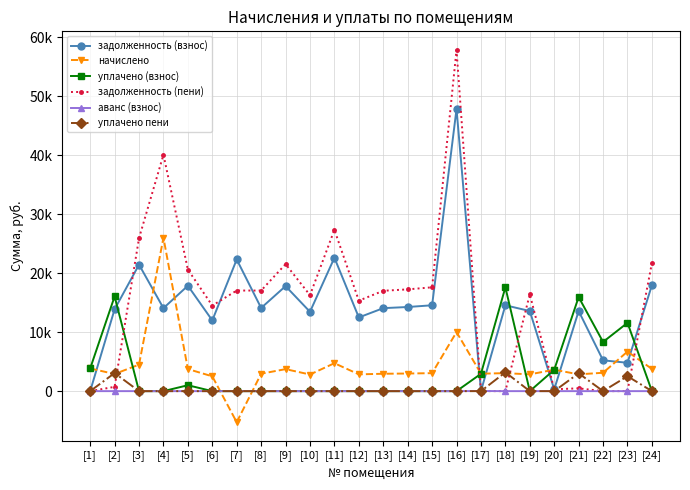

Which series has the largest total across all categories?

задолженность (пени)